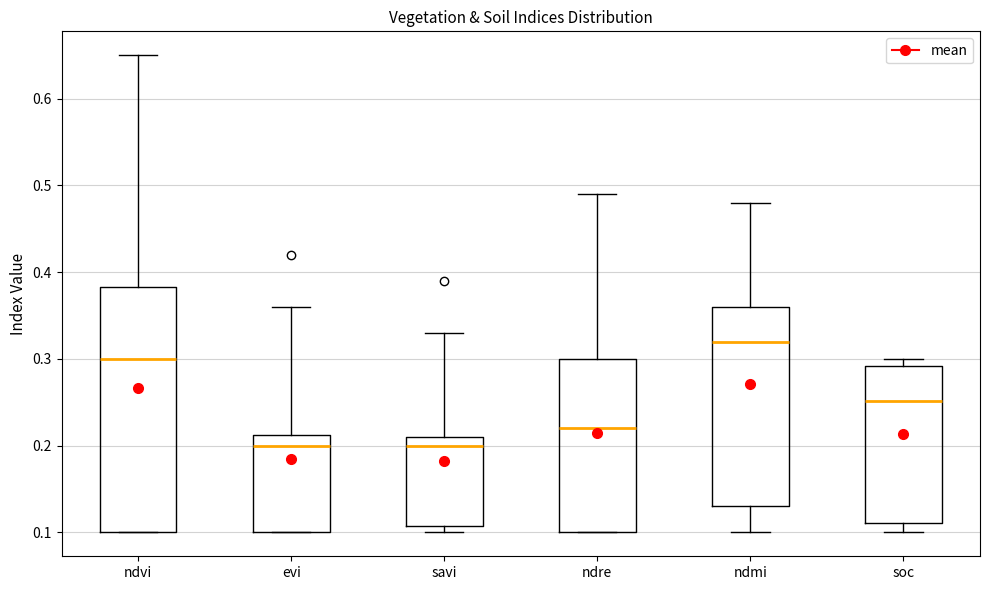

Where does the median line of the box for soc sit on the y-axis? The values are not printed on the chart, so give them approximately, as read against the axis.

0.25